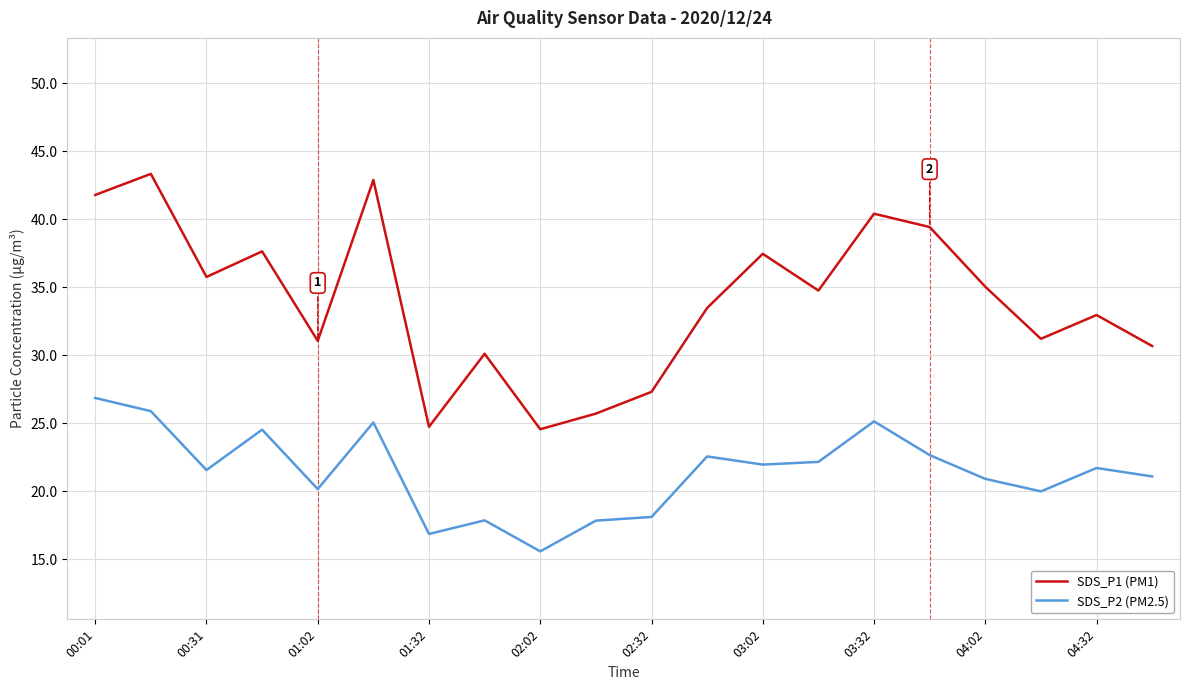

What is the highest value of the SDS_P1 (PM1) series?

43.3